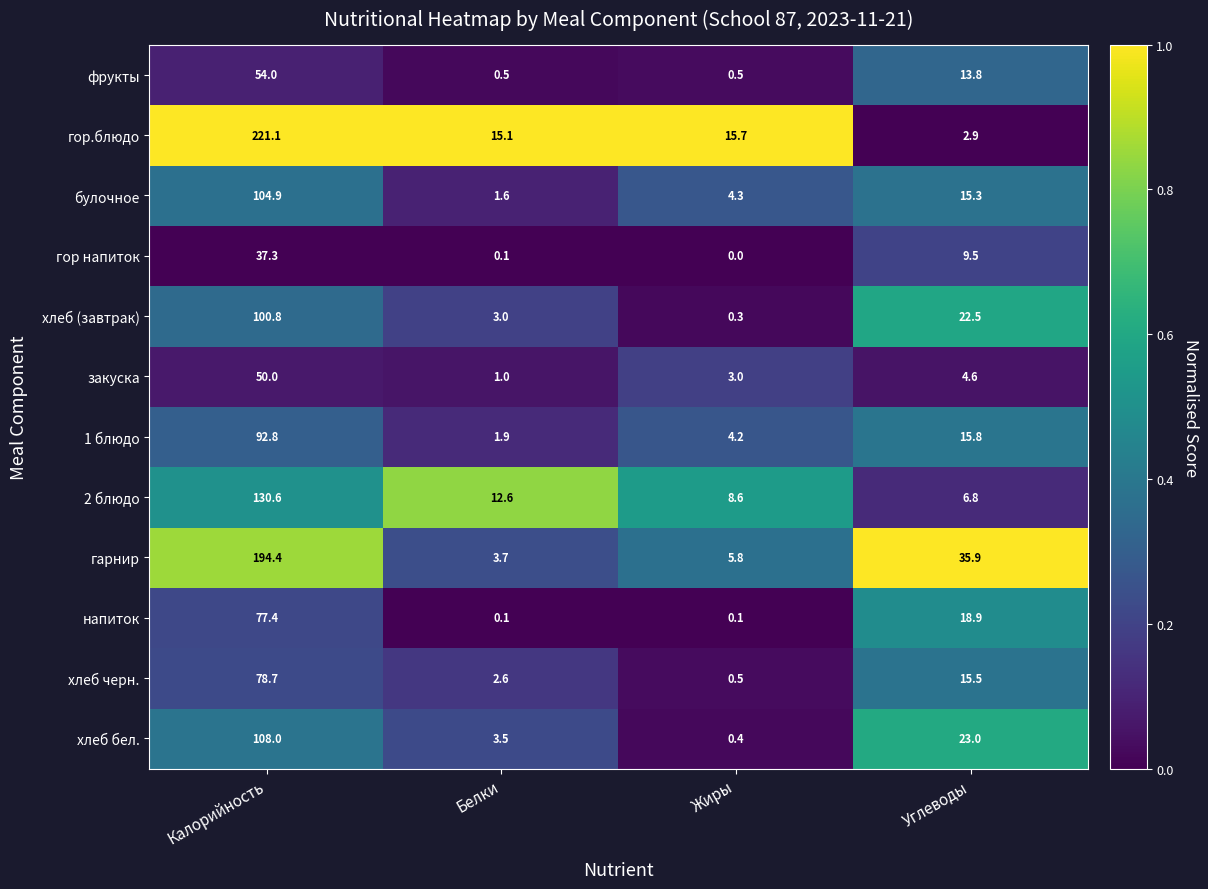

At how many categories does at least one series exceed 0?

4